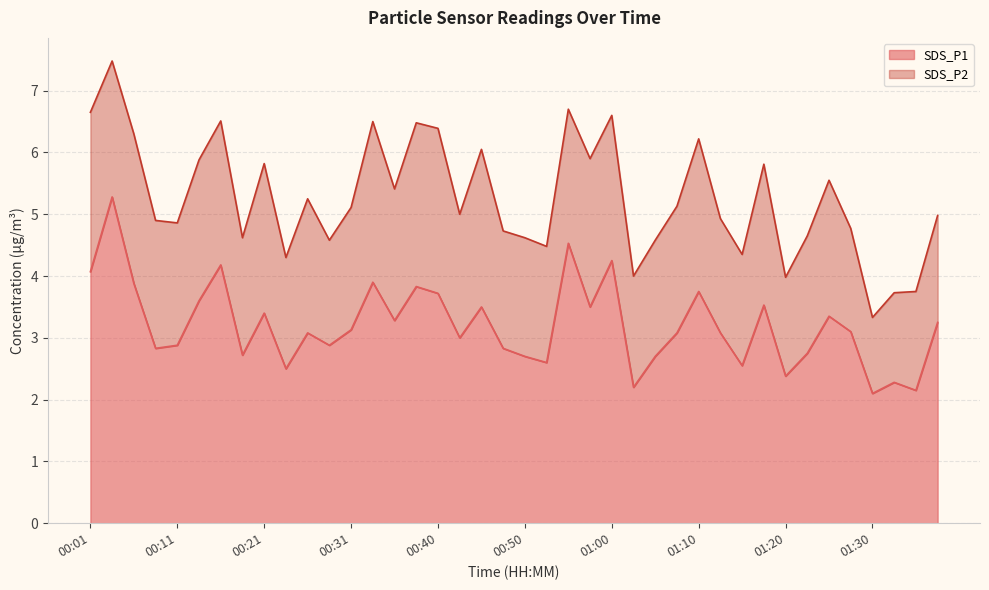

What is the difference between the values at 00:36 and 00:06?

0.6